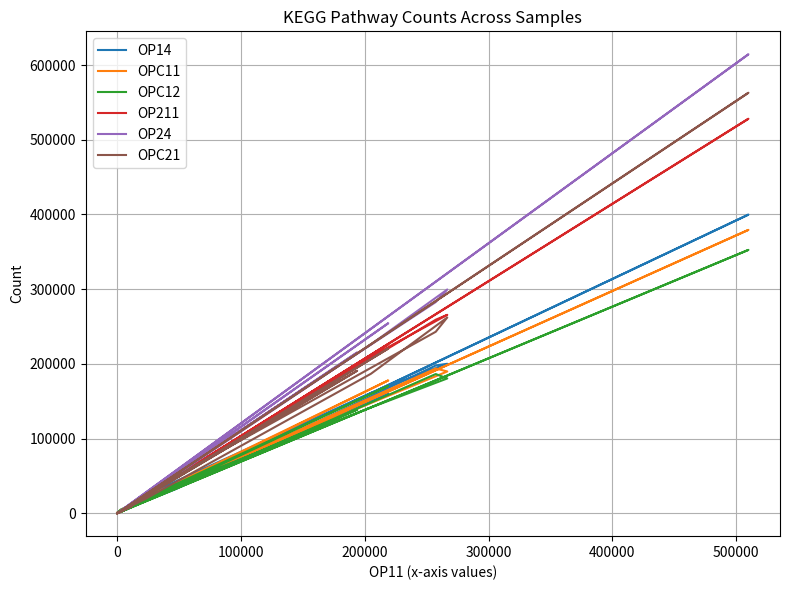

How many interior local valleys does the OP14 series have?

5